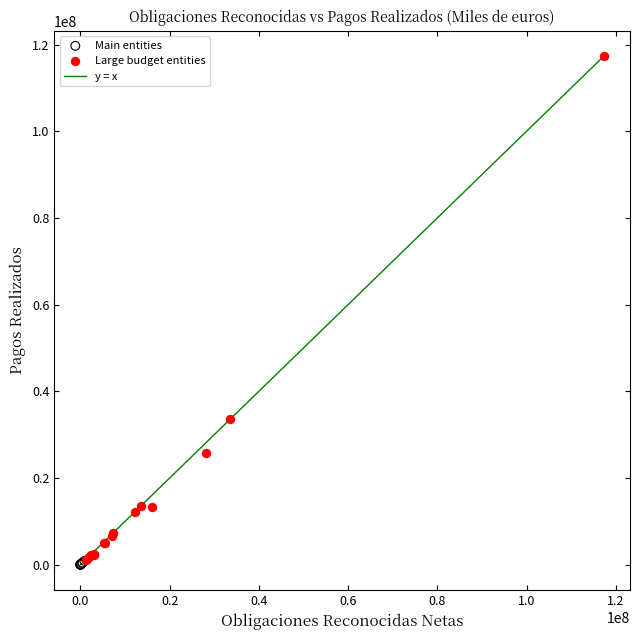

Which series has the widest spread of Y values?

Large budget entities